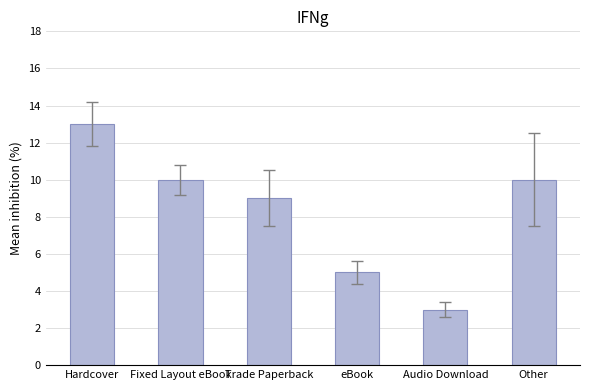

What is the change in value from Trade Paperback to eBook?

-4